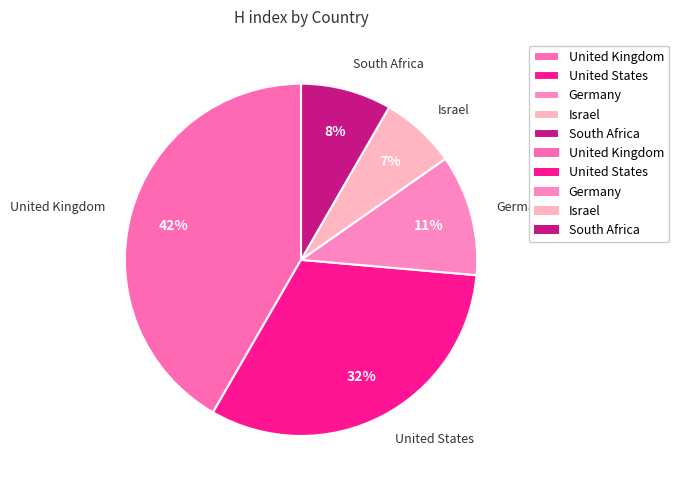

To the nearest percent, what is the average slice percentage?

20%